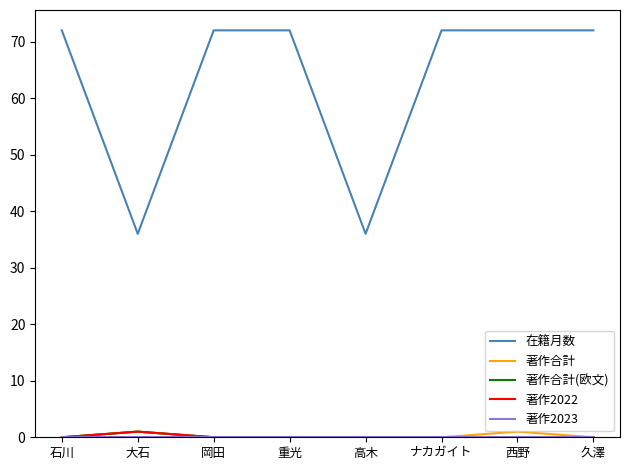

Which series has the widest spread of values?

在籍月数